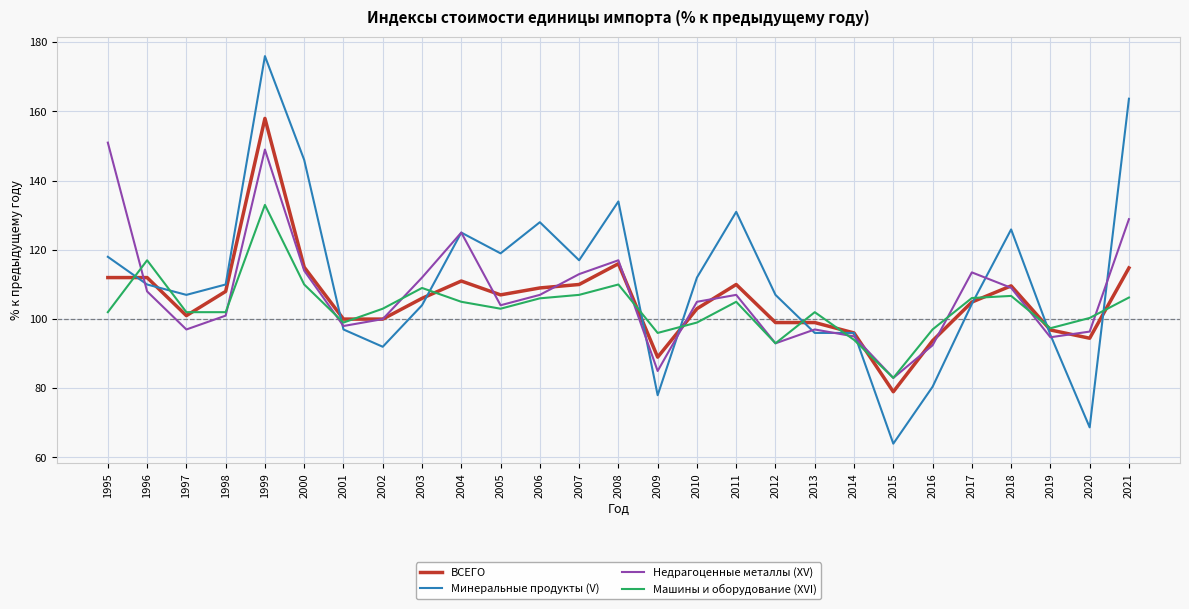

At which label does ВСЕГО first exceed 106?

1995